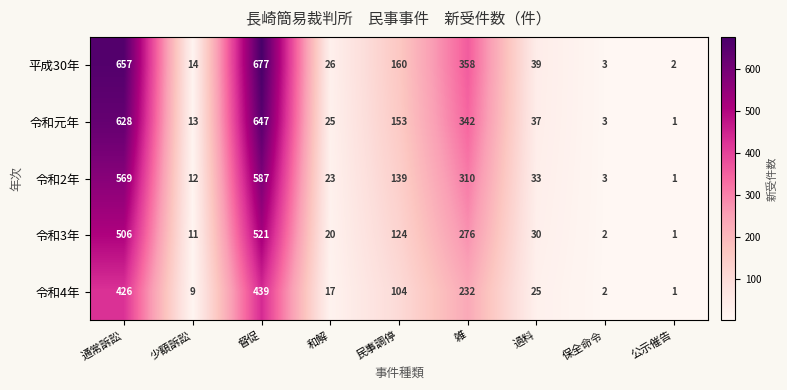

What is the smallest value displayed?

1